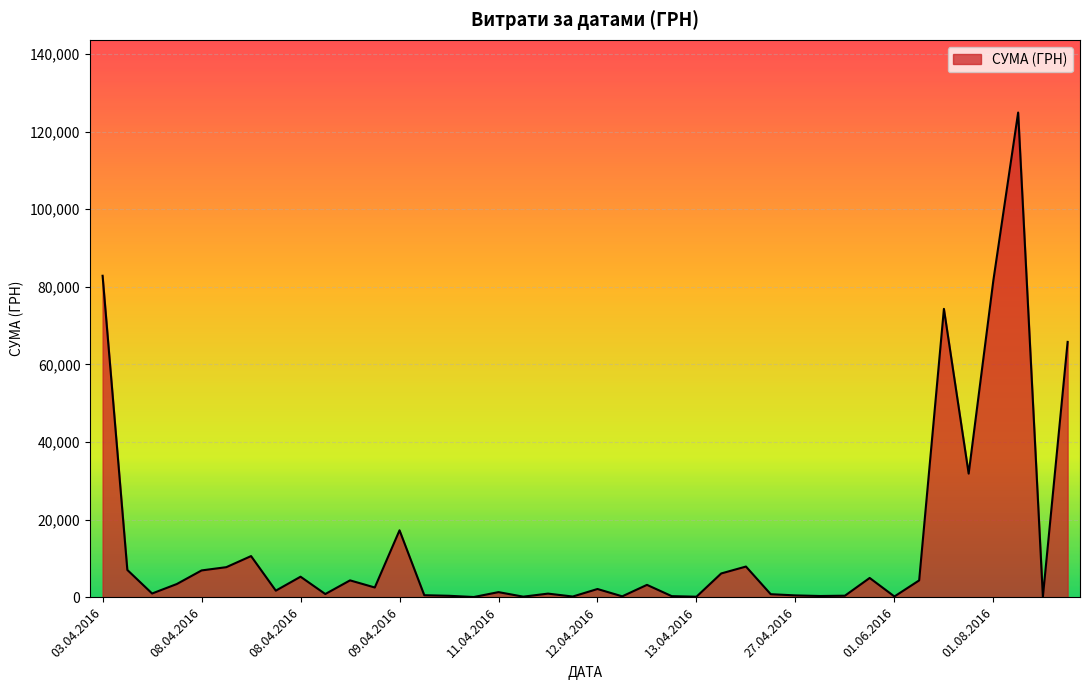

What is the difference between the maximum and minimum values?

124867.4